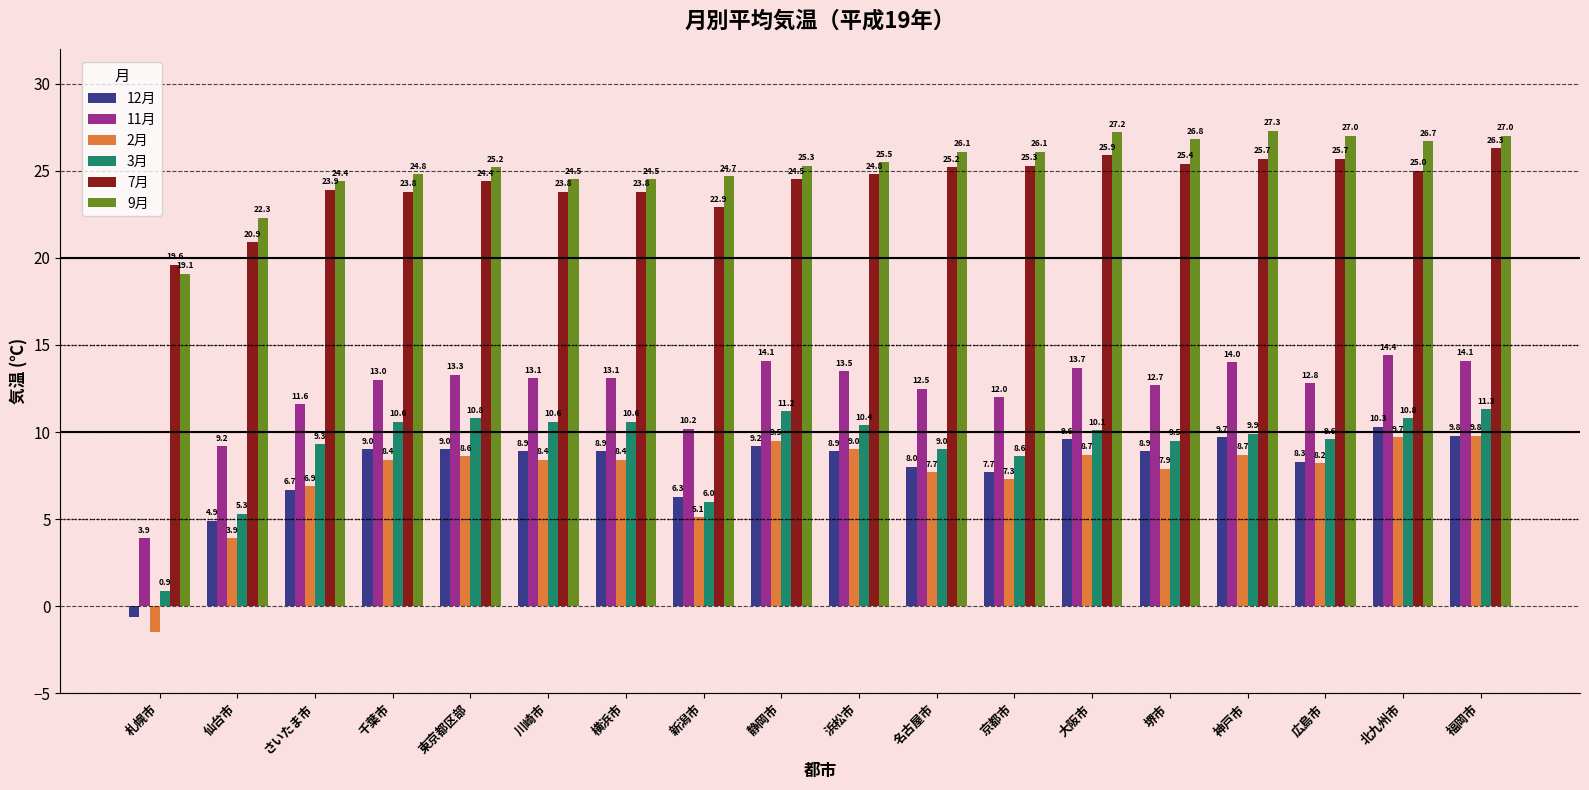

What is the sum of the 9月 values at 仙台市 and 北九州市?

49.0